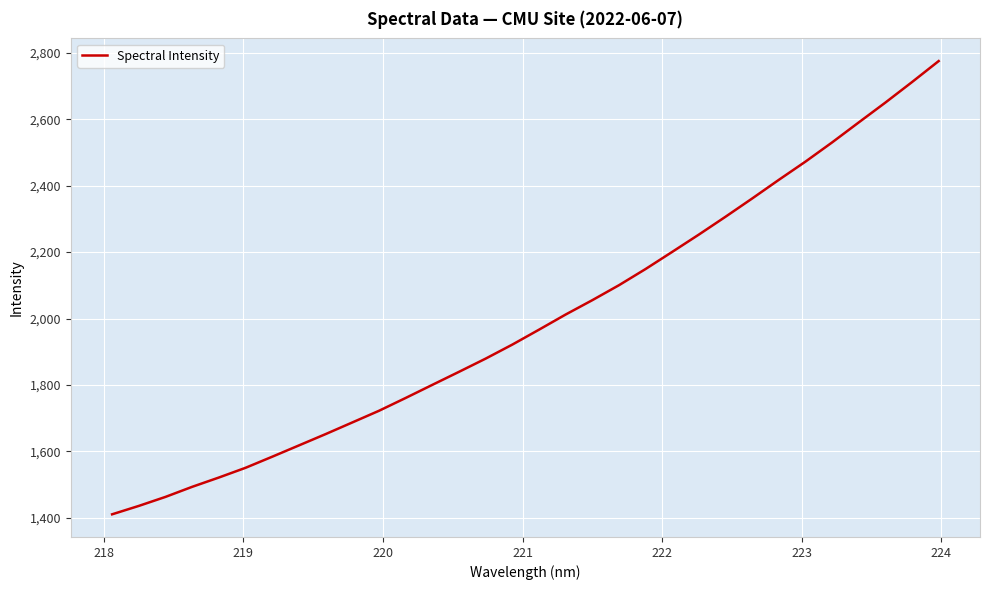

How many values exceed 1966?

16